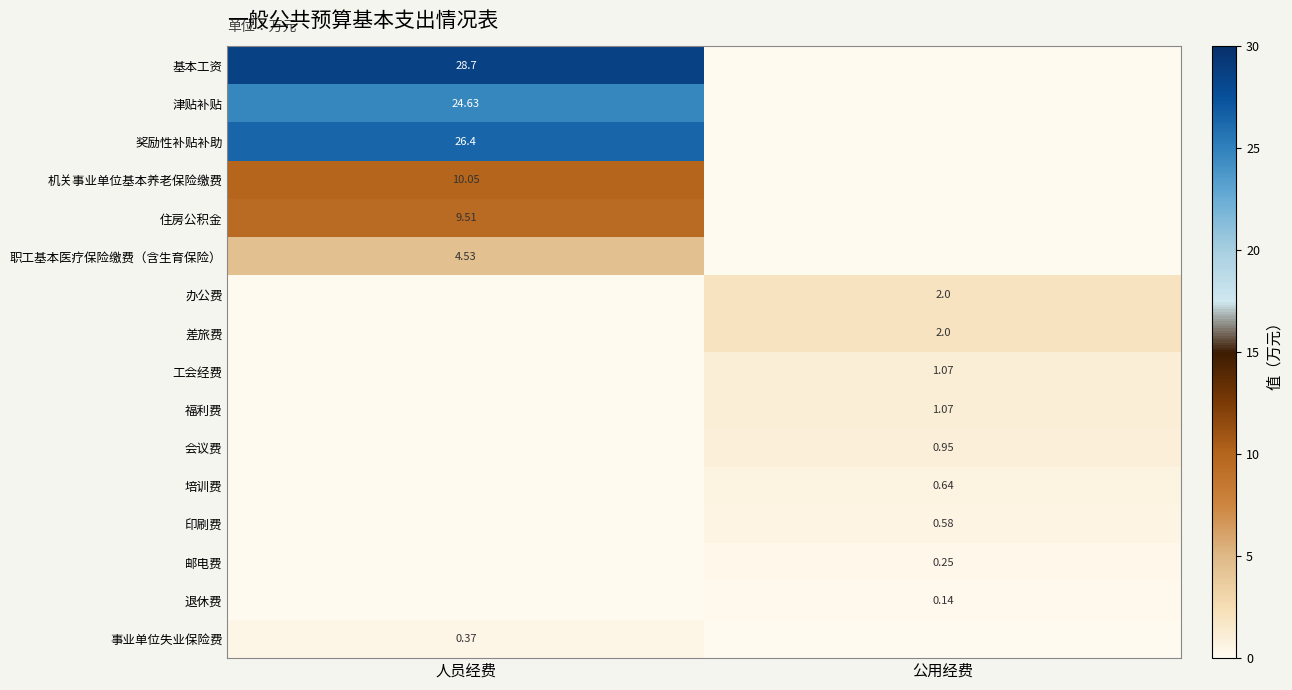

At which category is the sum across all series the highest?

人员经费